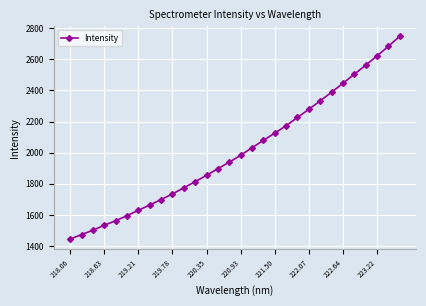

True or false: there are more than 1 points higher than both neighbors.

False